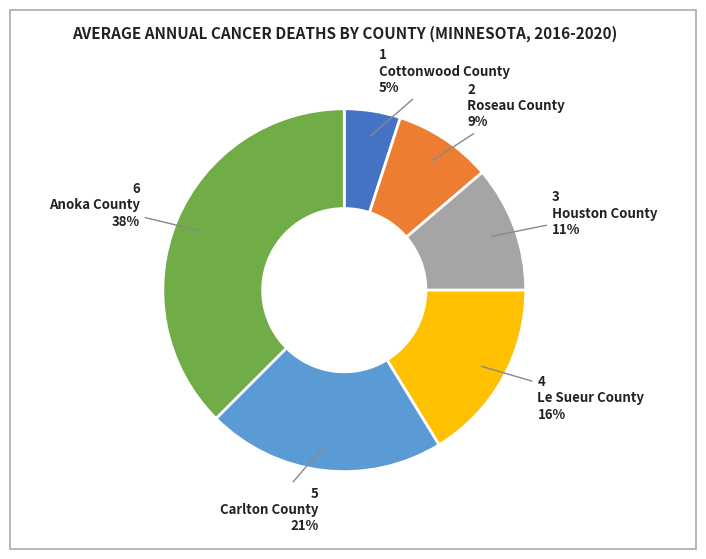

Is there a majority slice in this chart?

No